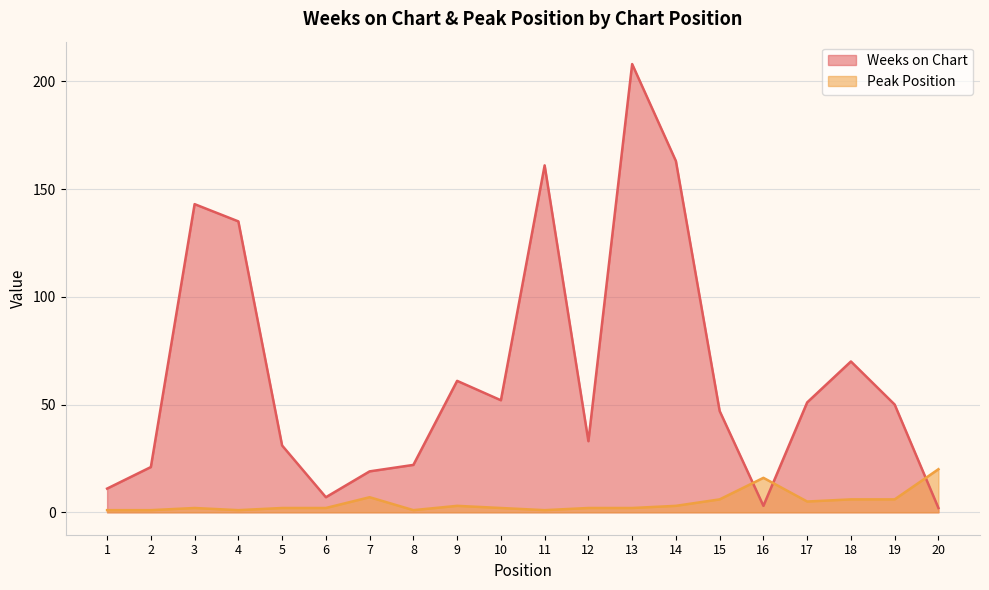

Reading left to right, extract all data points from this chart.

Weeks on Chart: 11	21	143	135	31	7	19	22	61	52	161	33	208	163	47	3	51	70	50	2
Peak Position: 1	1	2	1	2	2	7	1	3	2	1	2	2	3	6	16	5	6	6	20